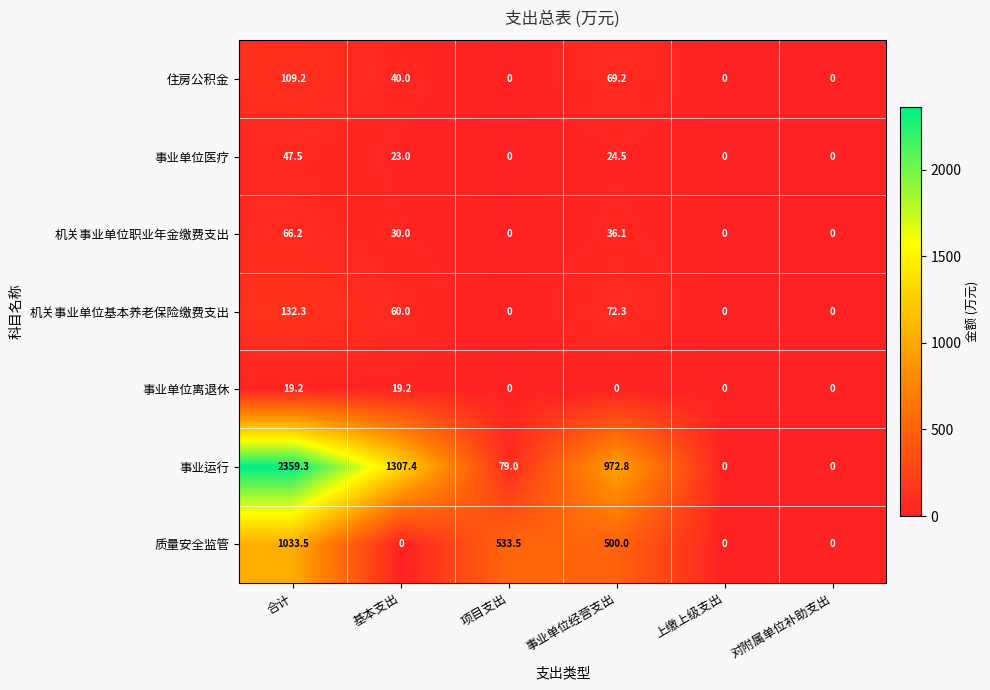

At 基本支出, list the series in order from smallest to largest.

质量安全监管, 事业单位离退休, 事业单位医疗, 机关事业单位职业年金缴费支出, 住房公积金, 机关事业单位基本养老保险缴费支出, 事业运行